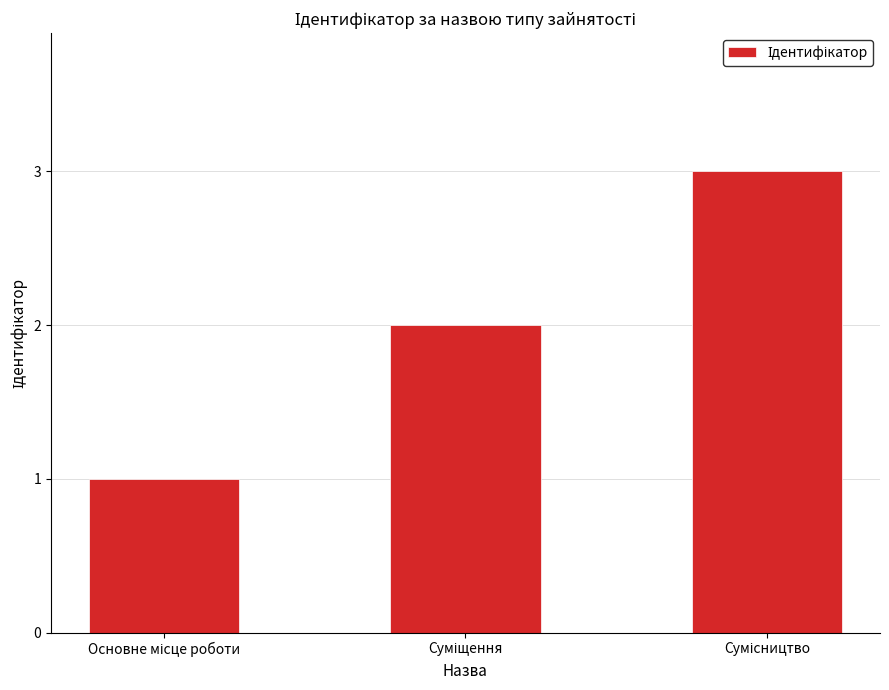

How many bars are there in total?

3